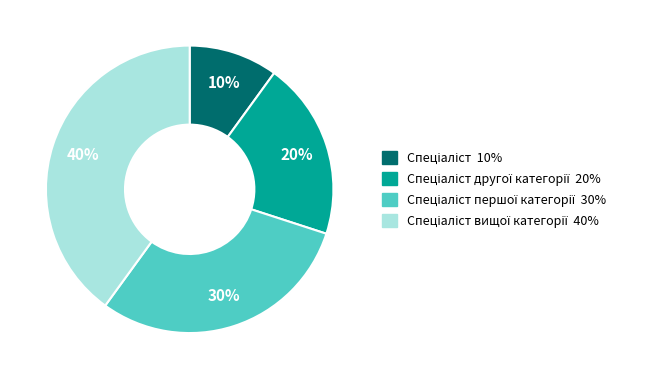

Count the number of slices in the pie.

4